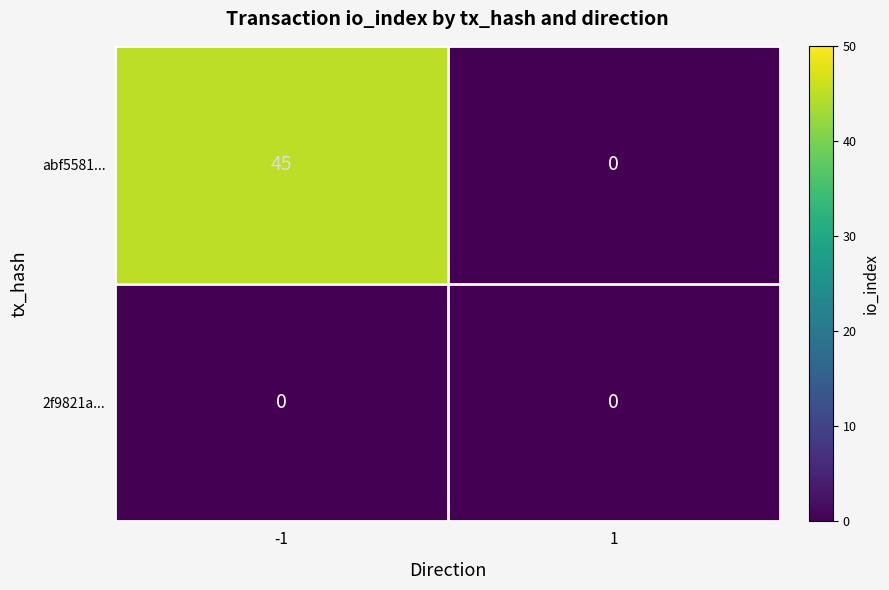

What is the difference between the maximum and minimum values in the abf5581... series?

45